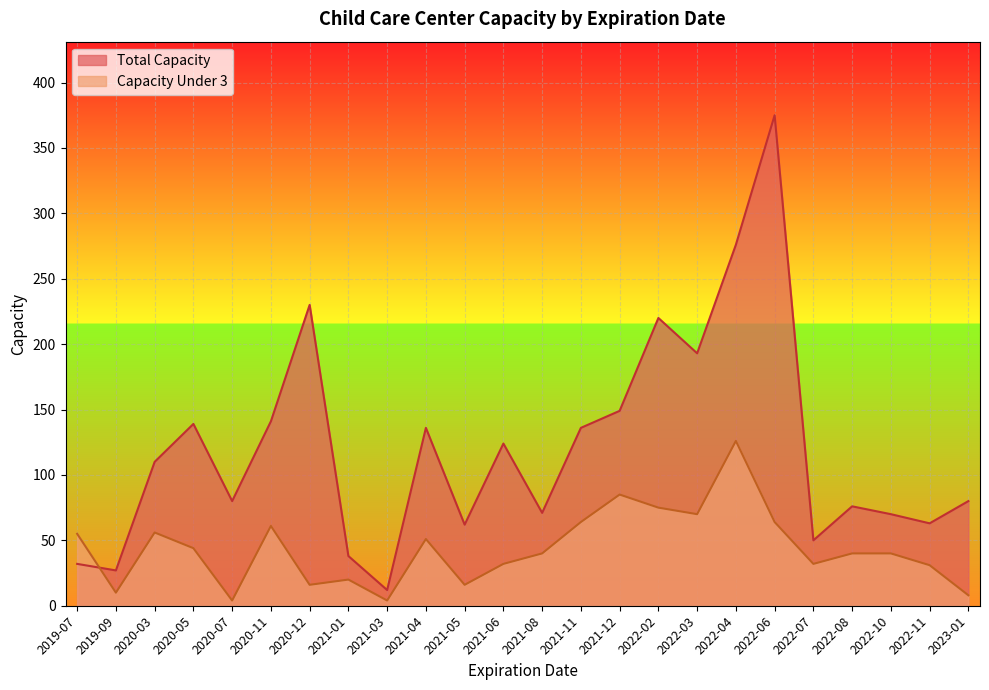

How many intersections are there between Total Capacity and Capacity Under 3?

1